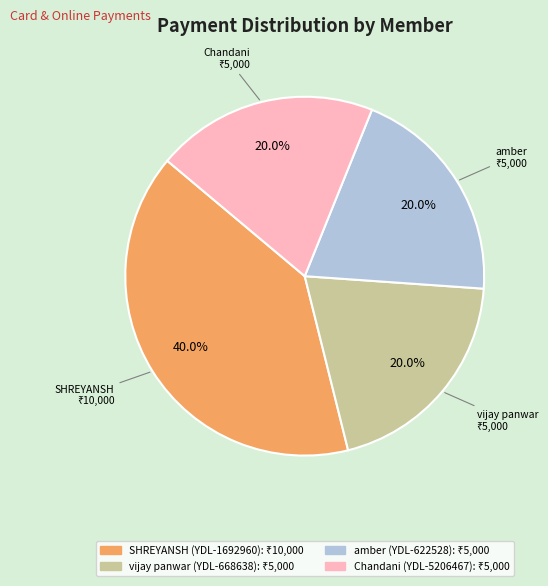

Combined, do amber (YDL-622528) and Chandani (YDL-5206467) account for over 50%?

No